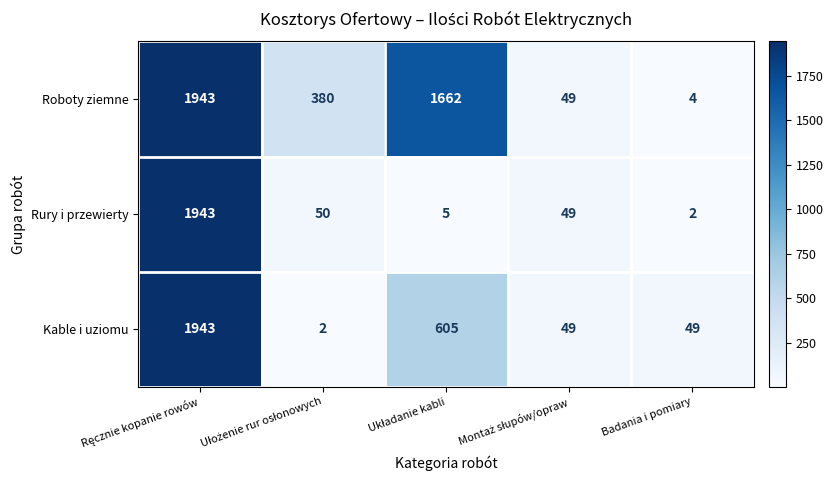

List the series in order of their overall mean, lowest first.

Rury i przewierty, Kable i uziomu, Roboty ziemne